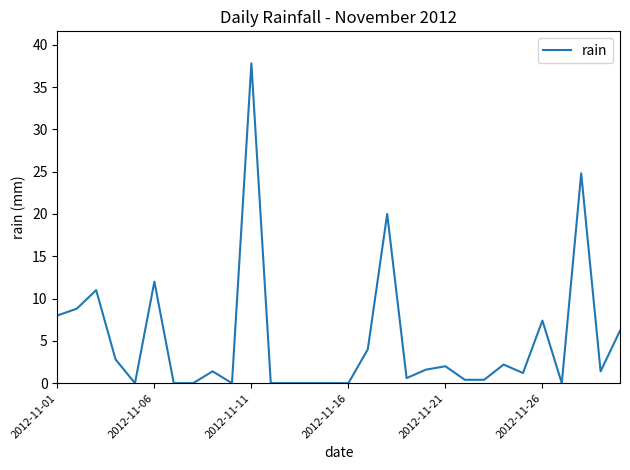

What is the maximum value shown in the chart?

37.8